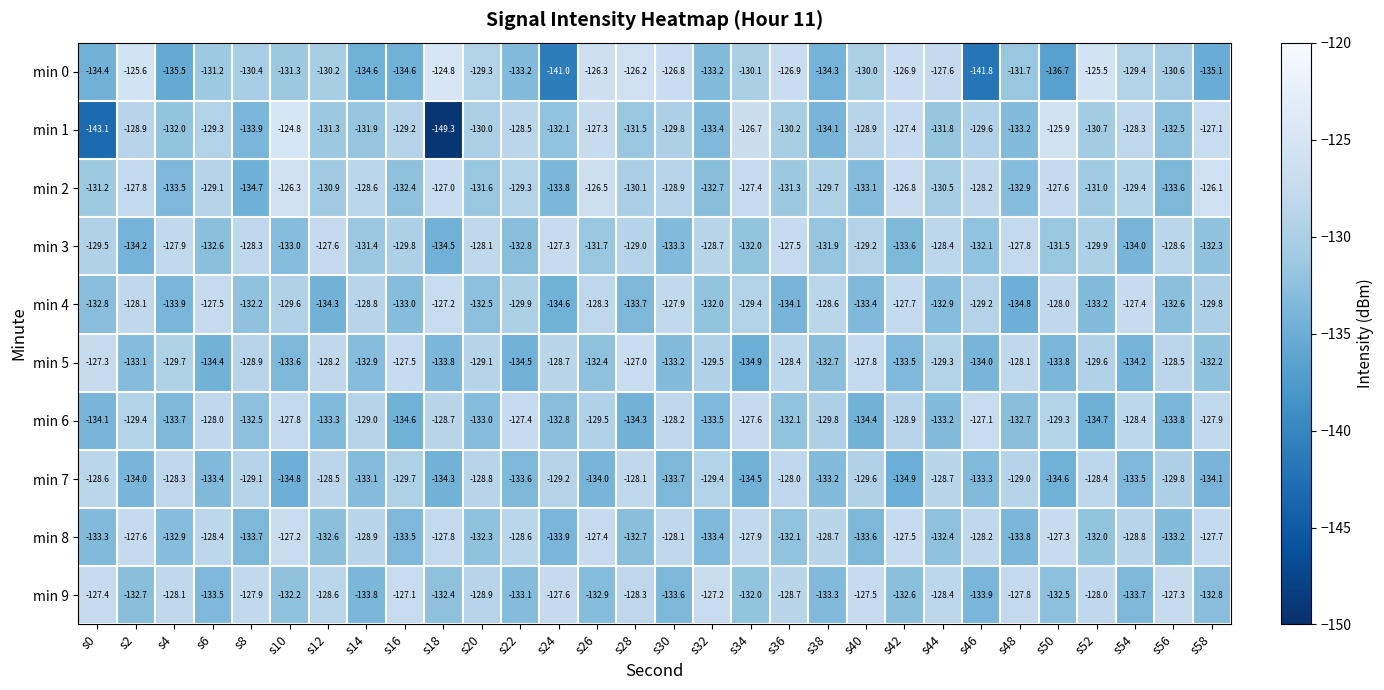

Which series changed the most between s10 and s22?

min 1